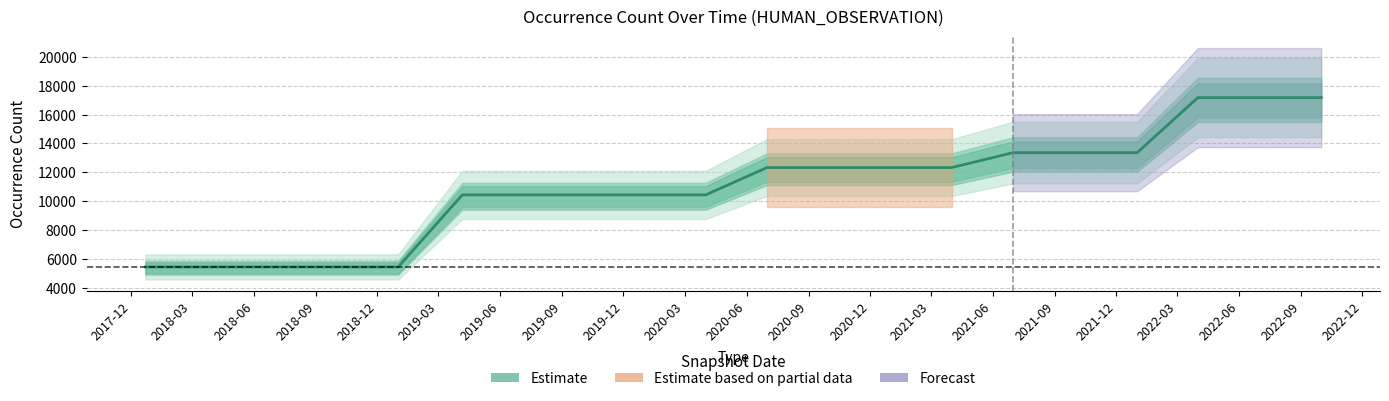

What is the difference between the maximum and minimum values?

11743